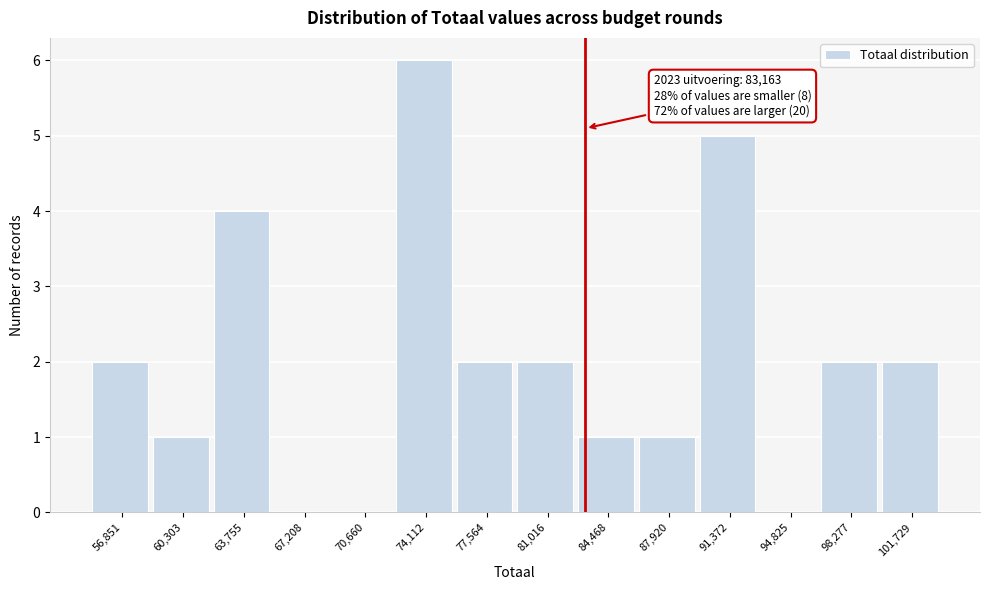

Over which range of the x-axis is the bar tallest?

72500 to 76000